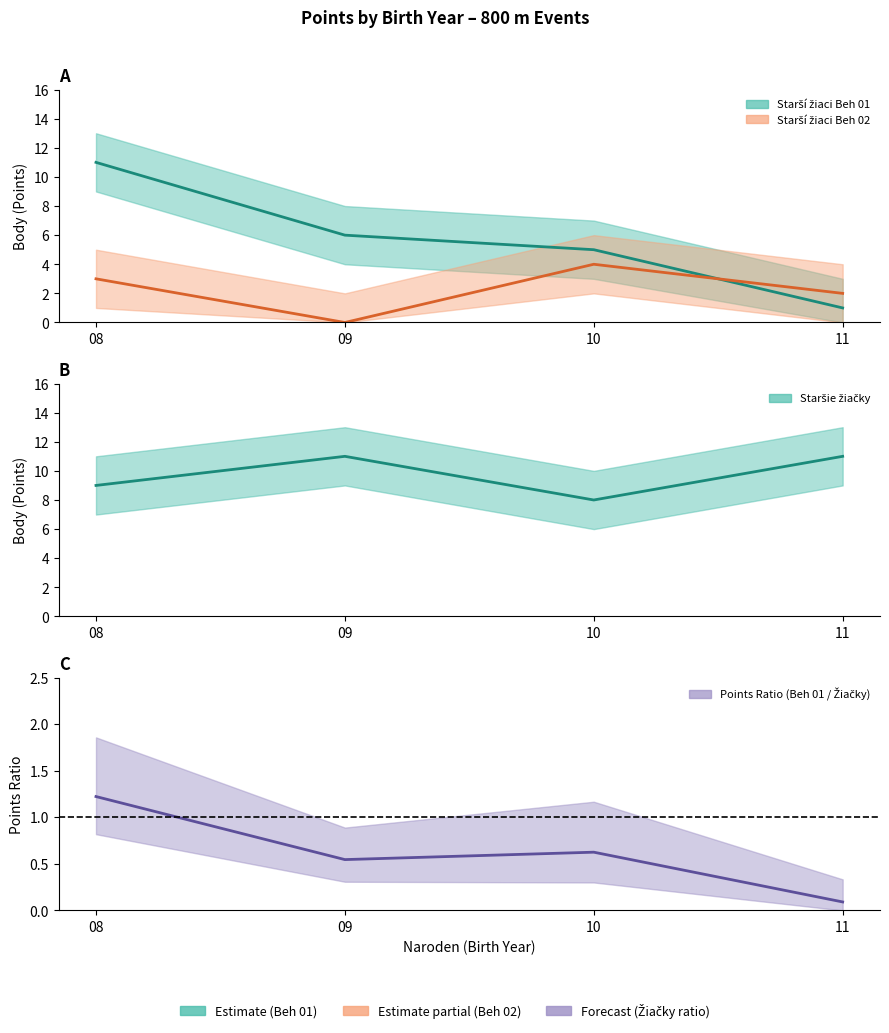

Is it true that Staršie žiačky (mean) equals 11.0 at 11?

True